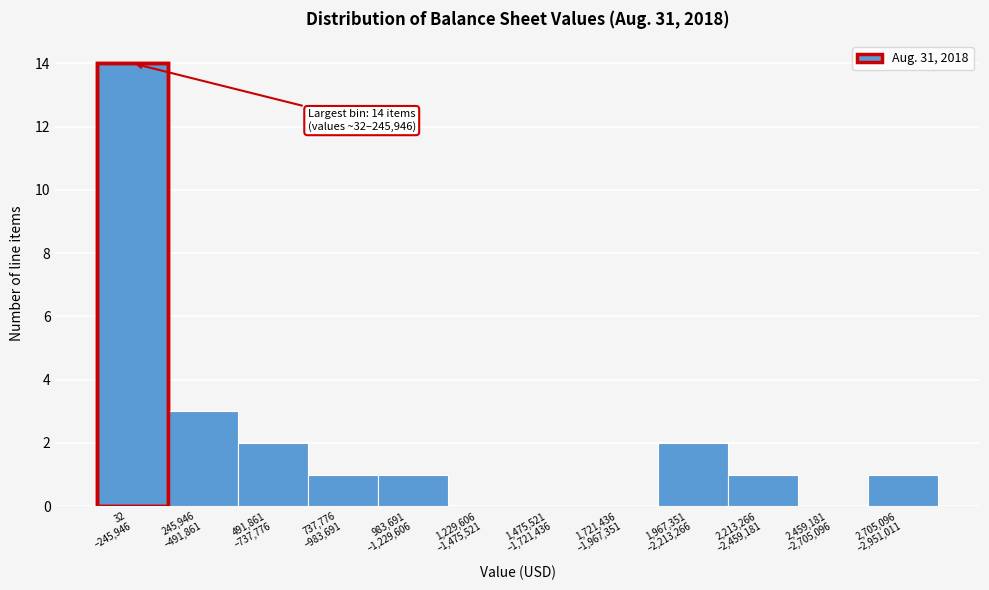

What is the maximum value shown in the chart?

14